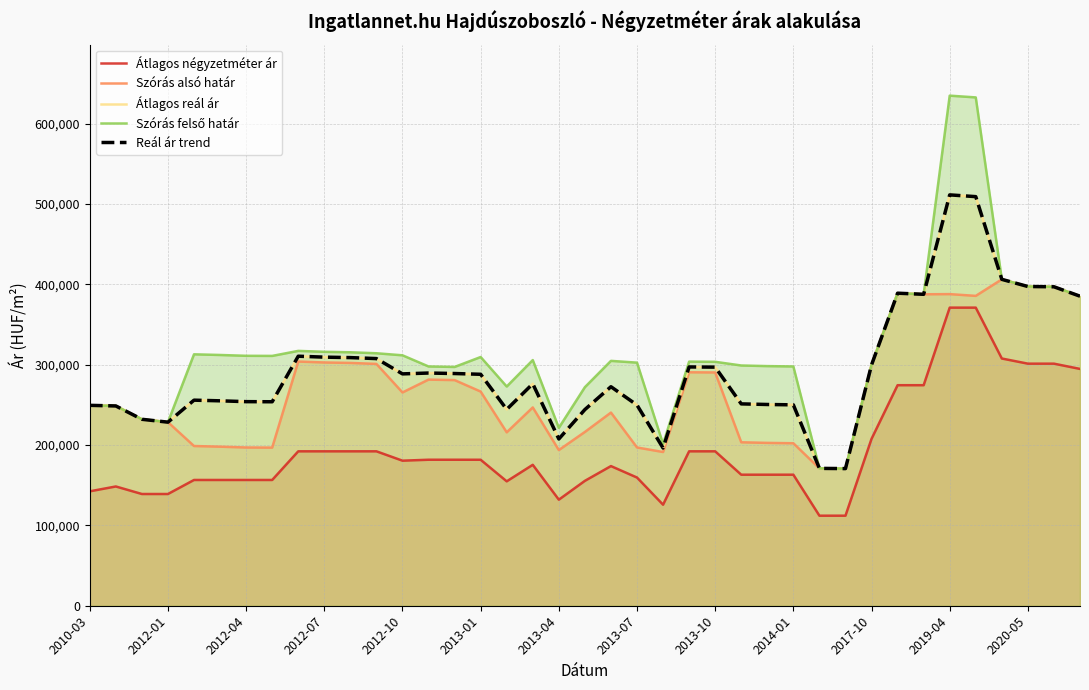

Is it true that Reál ár trend equals 67520 at 17?

False